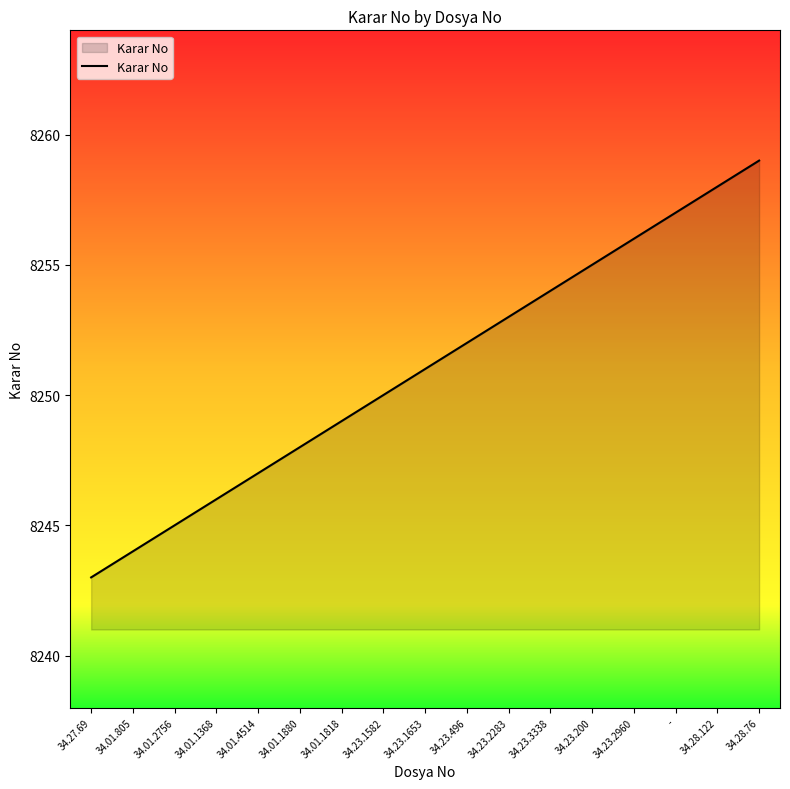

What is the ratio of the value at 34.01.1880 to the value at 34.23.200?

1.0